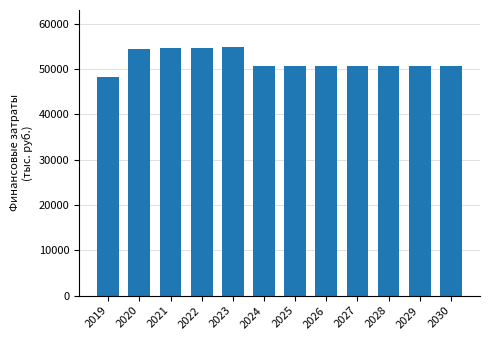

The chart shows a value of 20751.0 at 2021. True or false?

False